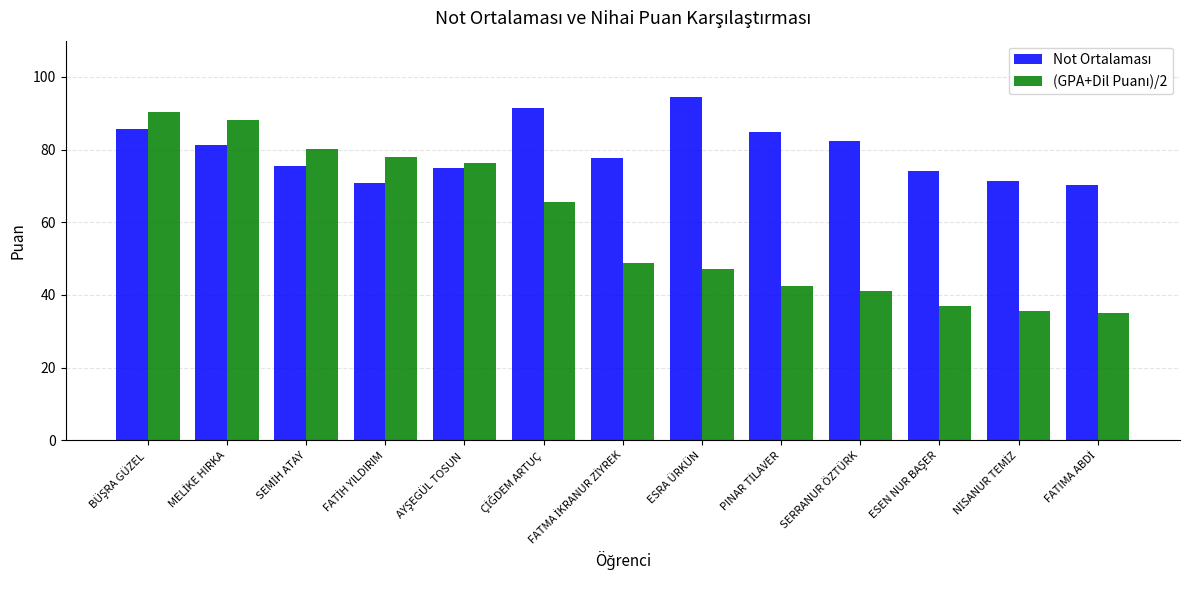

Which category has the highest value across all series?

ESRA ÜRKÜN